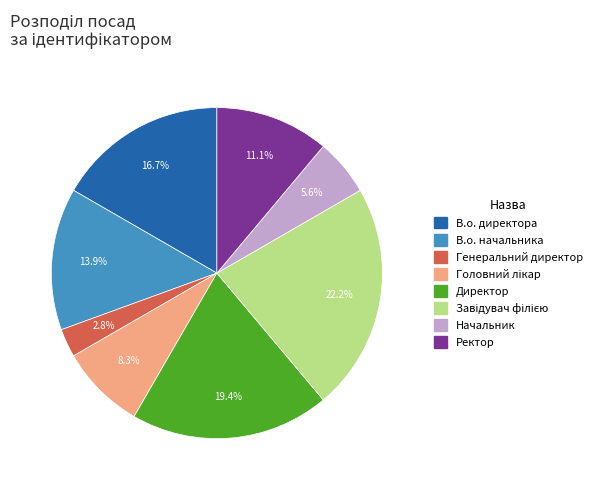

To the nearest percent, what is the difference between the largest and smallest slice percentages?

19%